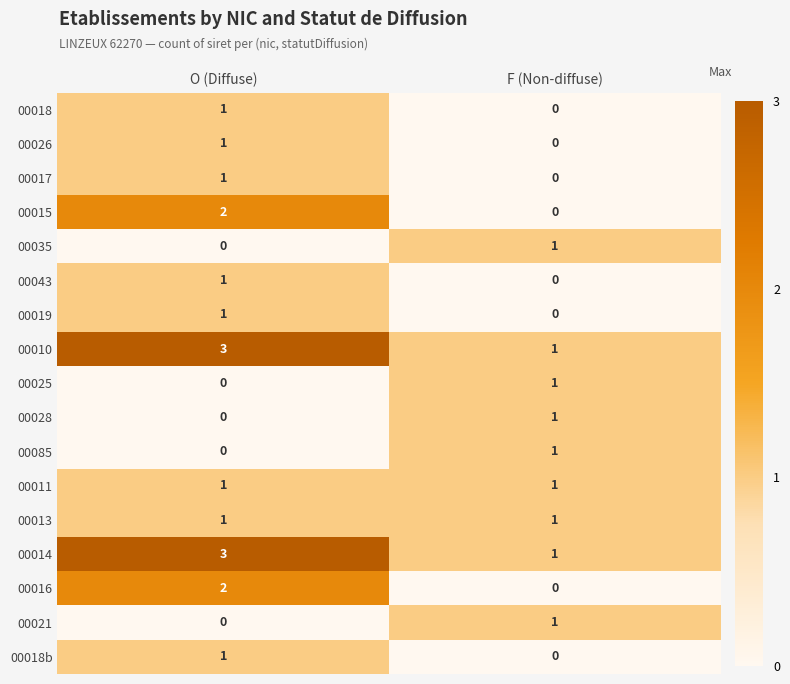

List the labels in order of 00019 value, smallest first.

F (Non-diffuse), O (Diffuse)